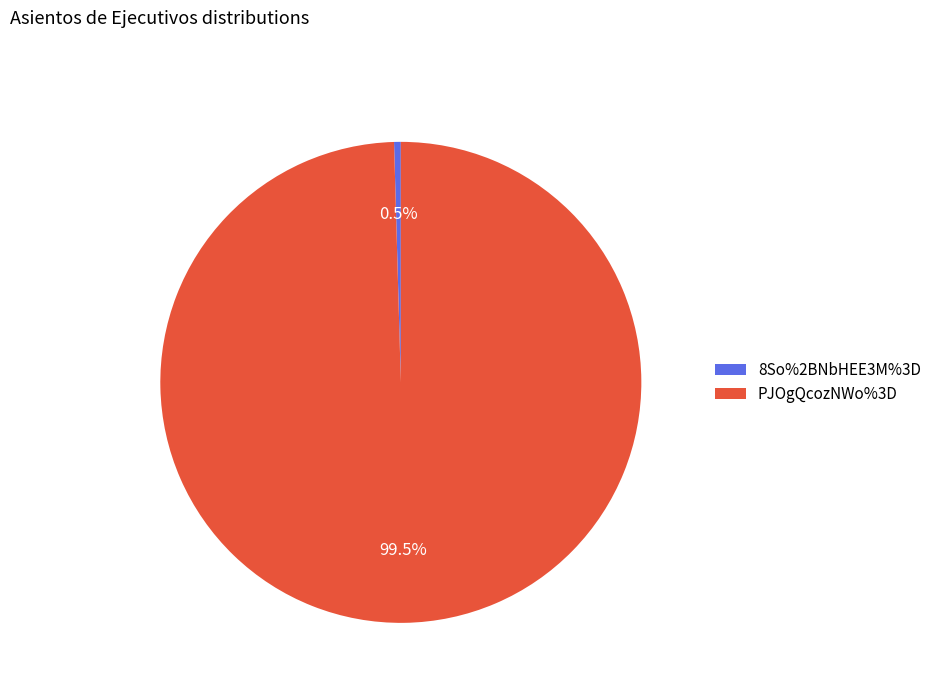

What is the largest slice in the pie chart?

PJOgQcozNWo%3D